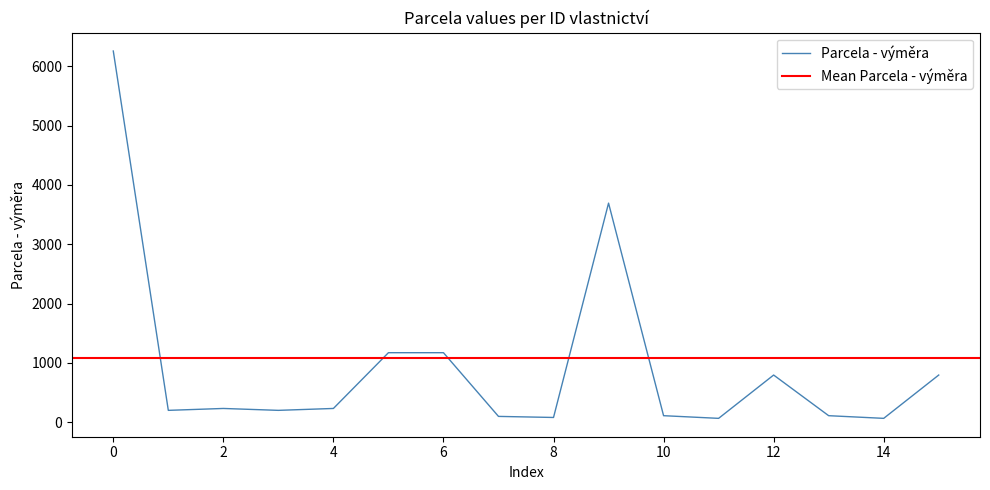

How many series are shown in this chart?

1